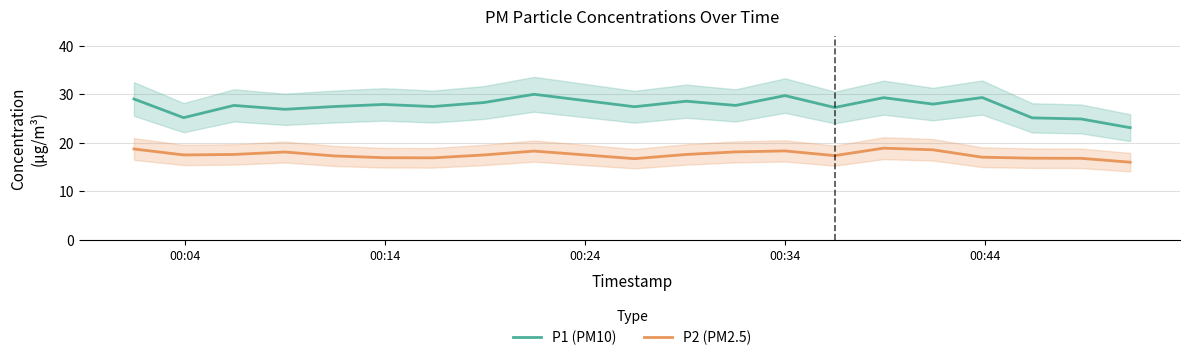

True or false: P2 (PM2.5) and P1 (PM10) cross at least once.

False